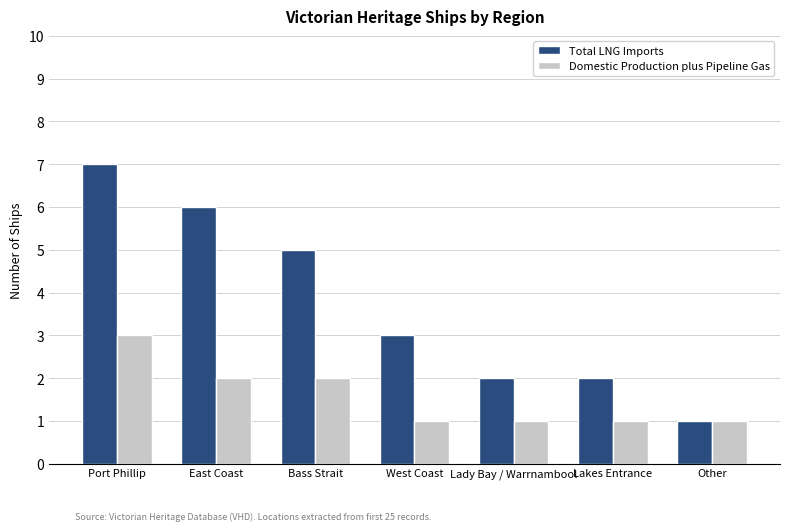

What is the average value of the Domestic Production plus Pipeline Gas series?

2